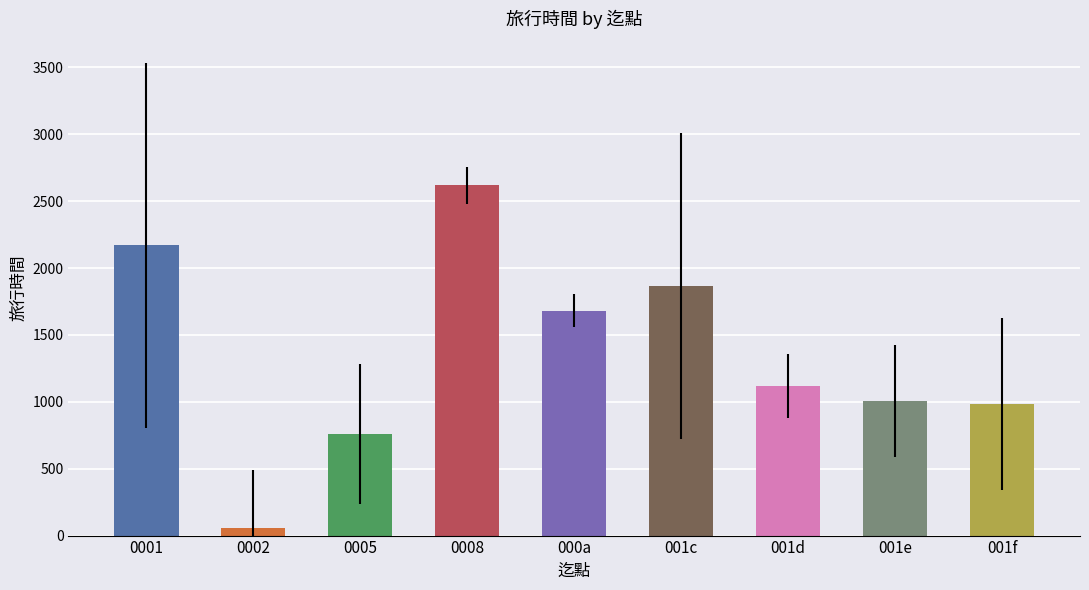

Which category has the highest value across all series?

0008